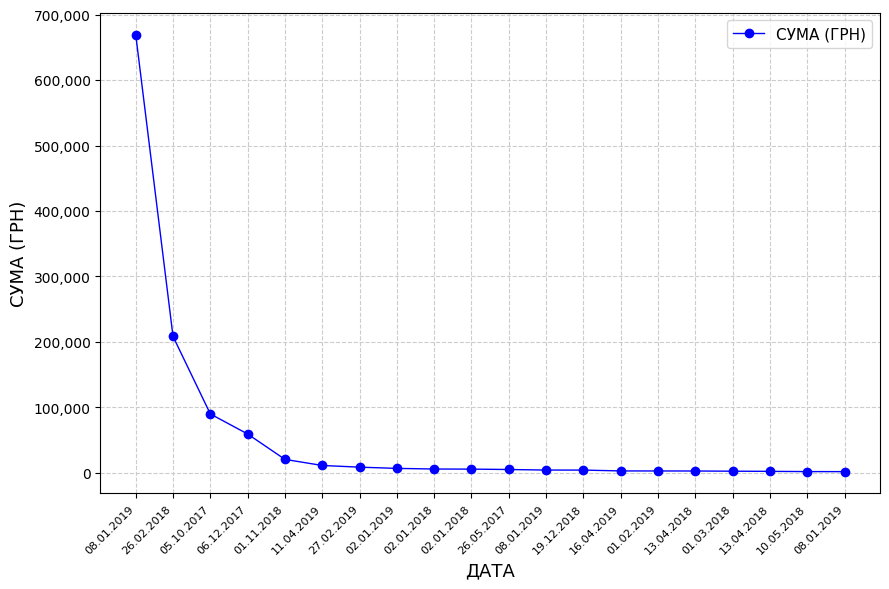

What is the sum of the values at 02.01.2019 and 13.04.2018?

9745.2